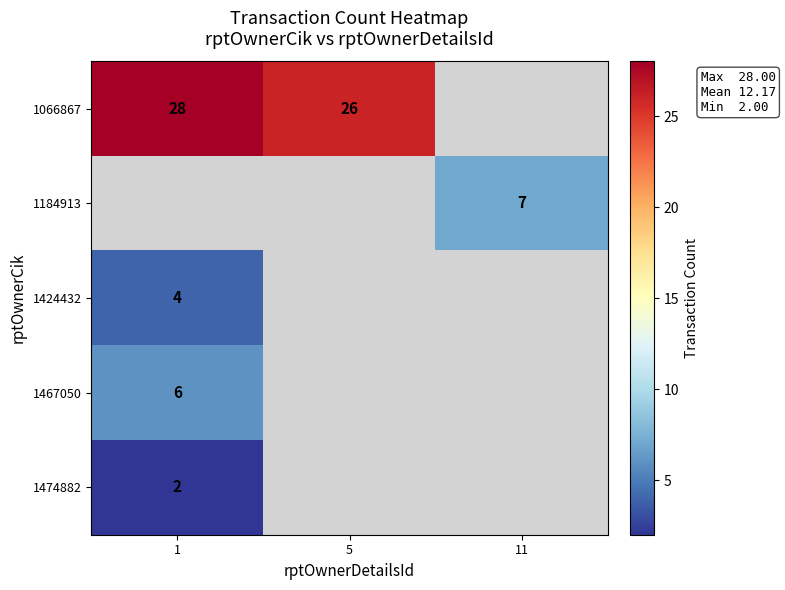

Which series changed the most between 1 and 5?

1066867